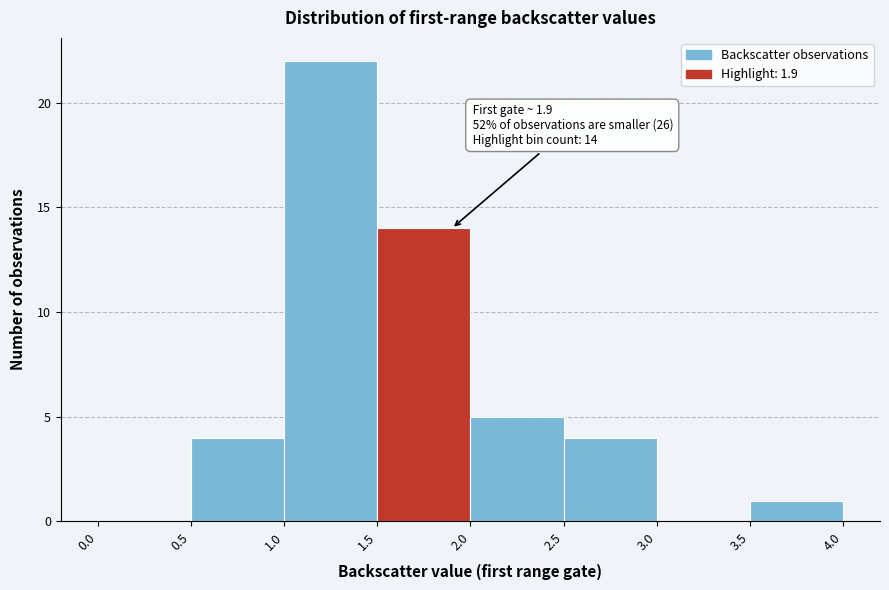

Over which range of the x-axis is the bar tallest?

1.0 to 1.5